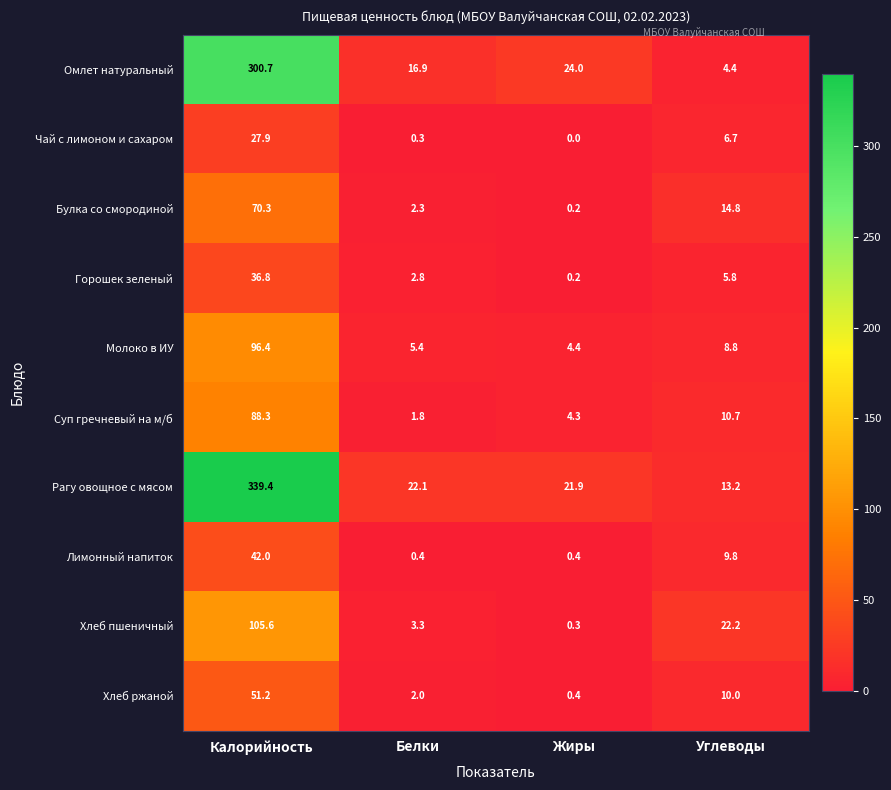

What is the maximum value shown in the chart?

339.4